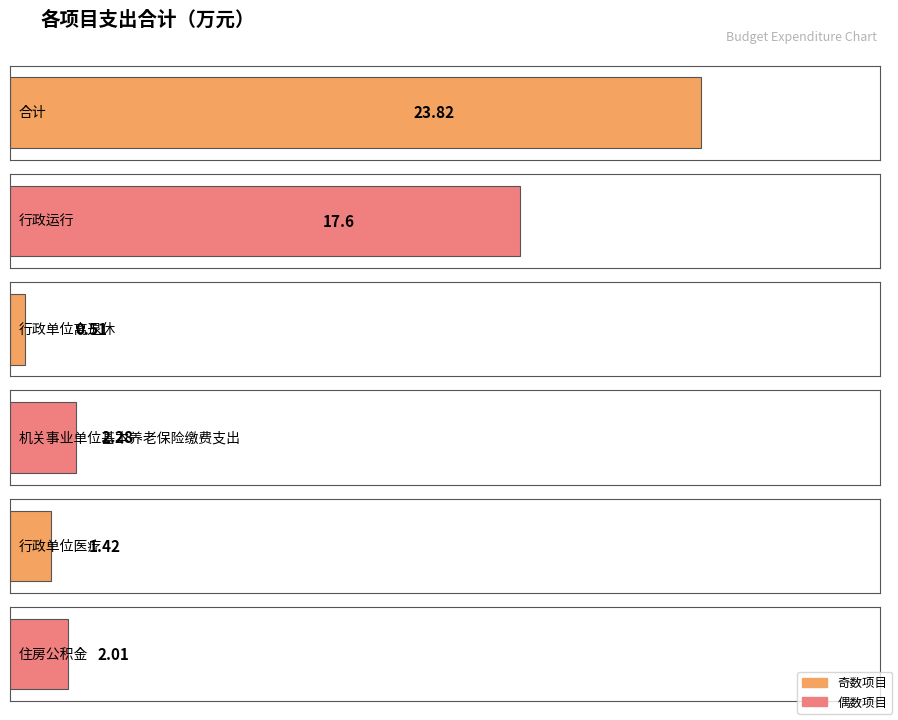

Reading left to right, list all the values displayed in this chart.

23.8	17.6	0.5	2.3	1.4	2.0